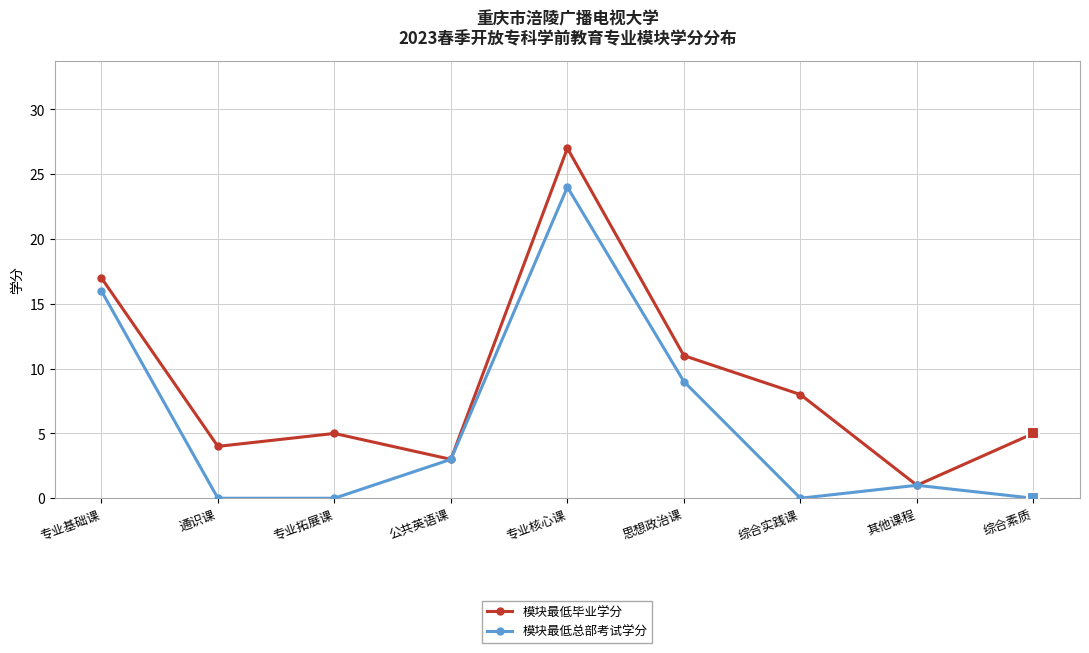

At which category does the chart reach its peak across all series?

专业核心课